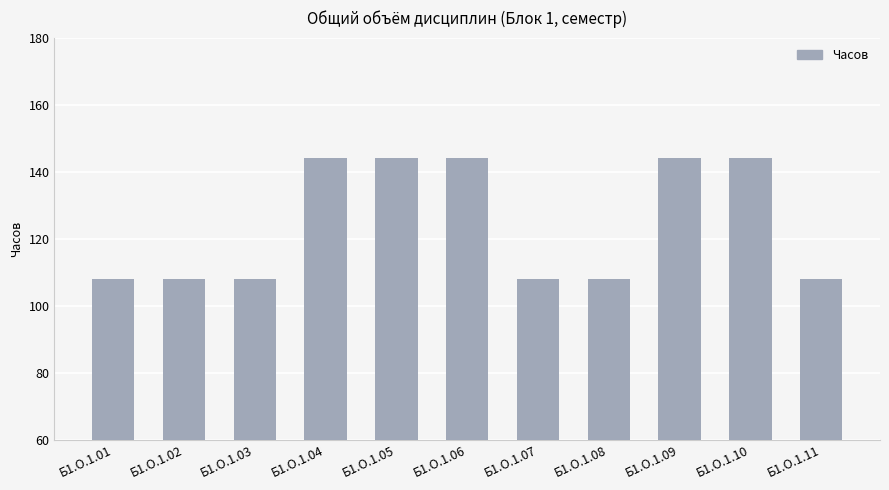

Count the values in the range 108 to 144.

11